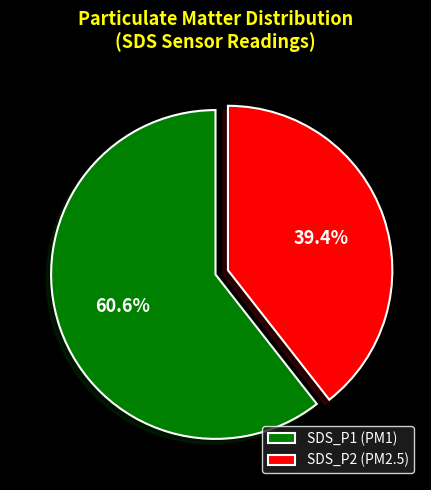

To the nearest percent, what is the average slice percentage?

50%